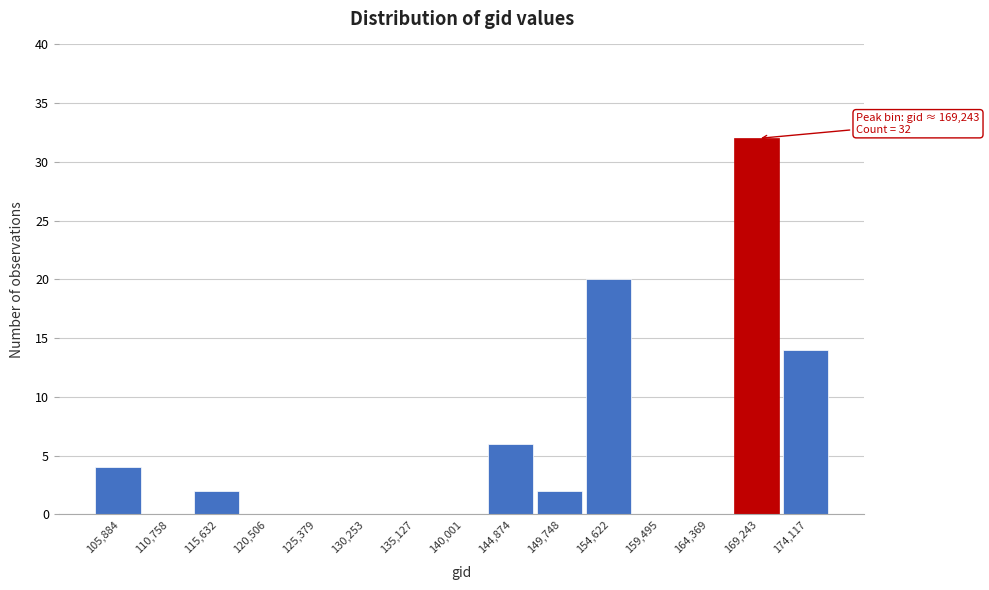

Over which range of the x-axis is the bar tallest?

167000 to 171500